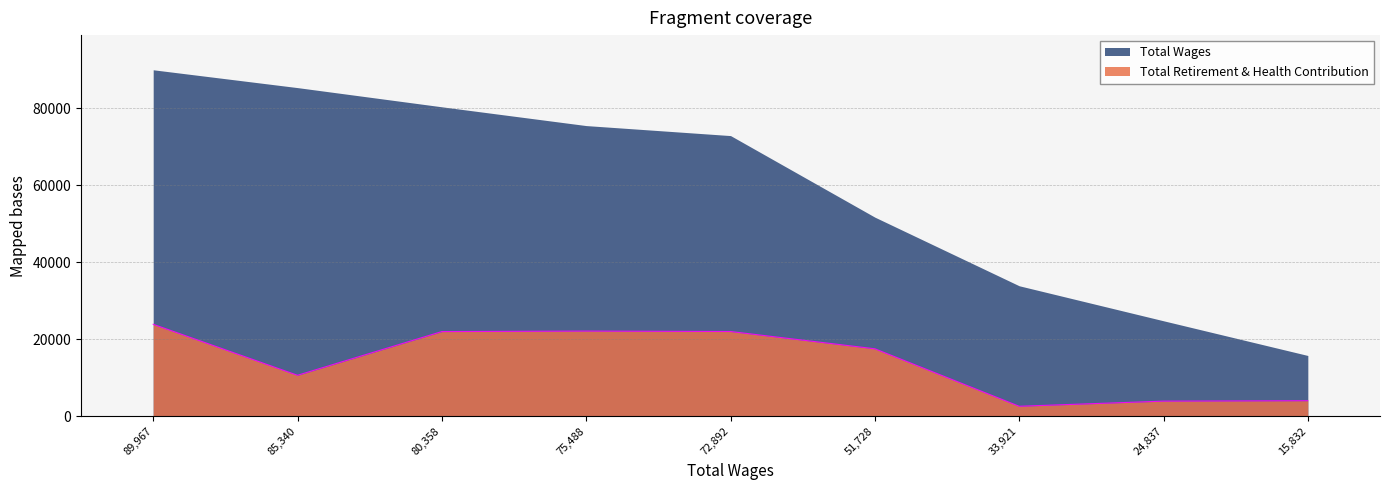

Reading right to left, transcribe all the data shown in this chart.

4100	3988	2656	17571	22054	22168	22035	10696	23927